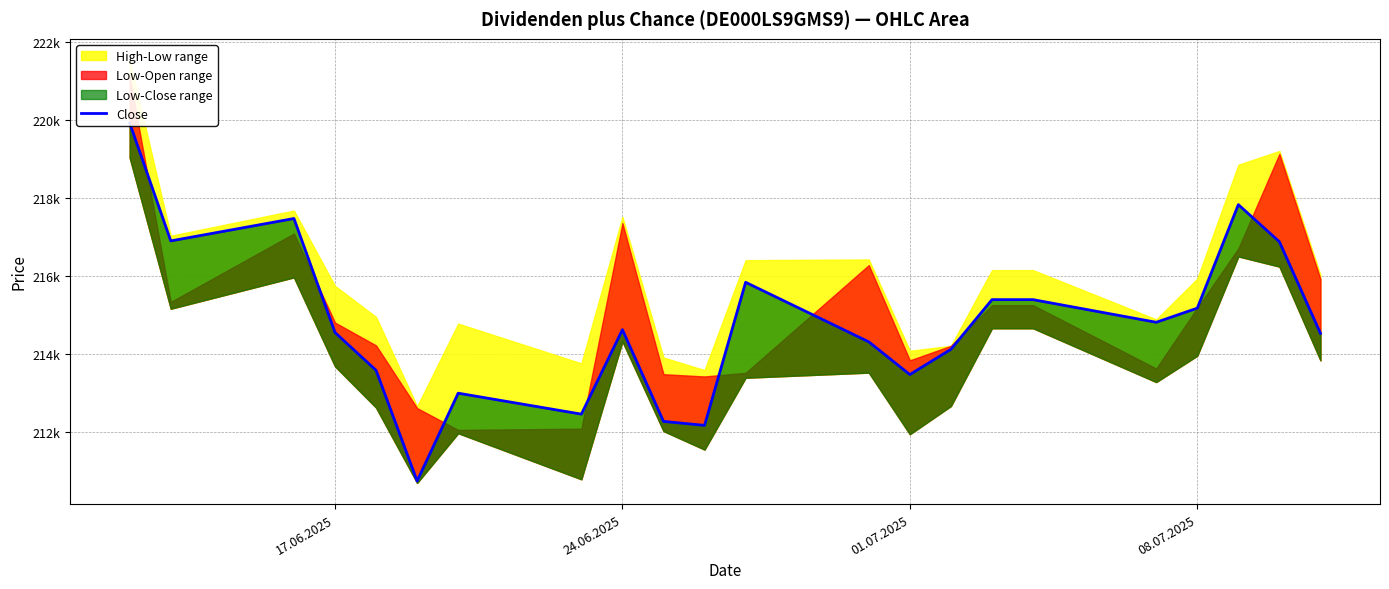

How many interior local peaks (higher than both neighbors) does the data have?

5